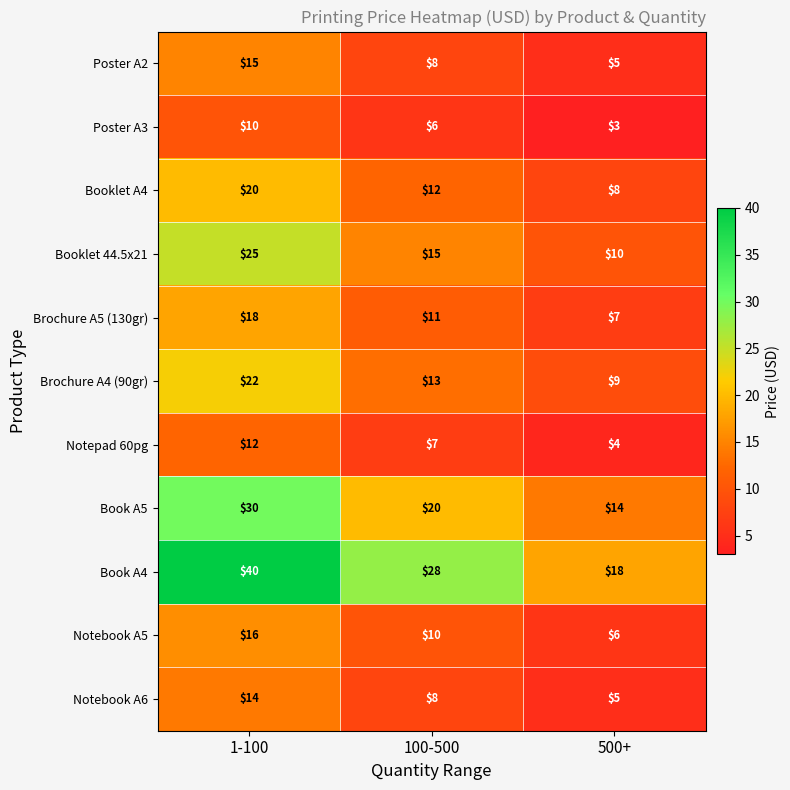

Which category has the lowest value across all series?

500+